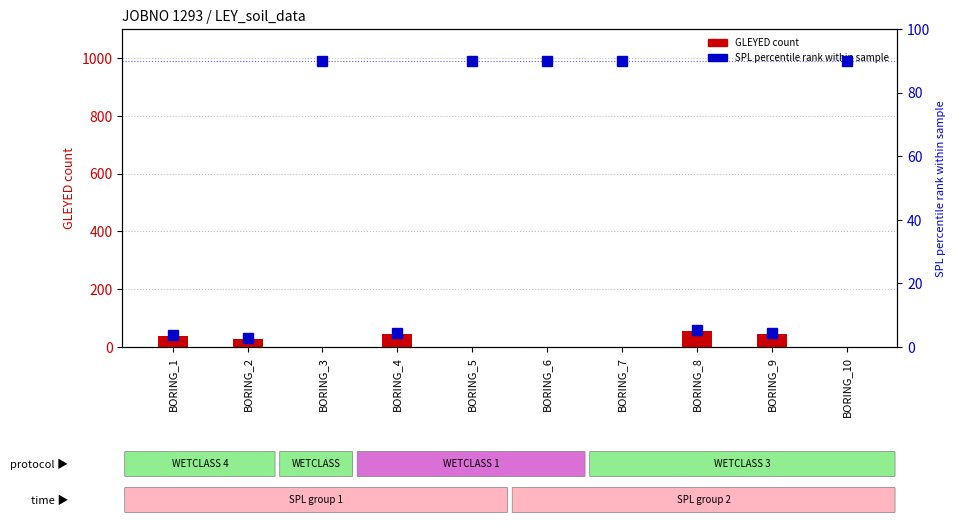

What is the value of the GLEYED (count) bar at the 9th from the left?

45.0